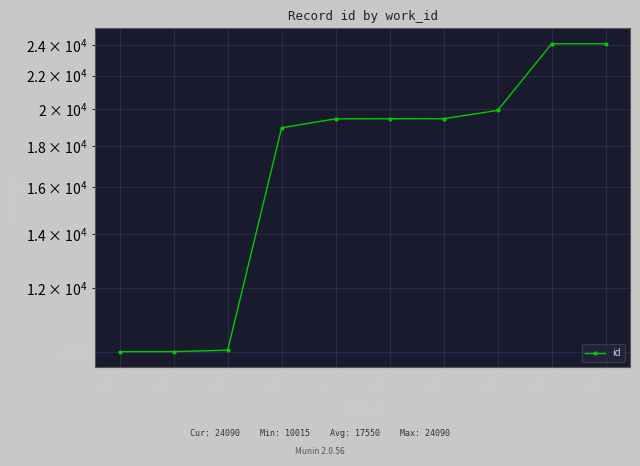

What is the label of the 2nd point from the left?

3866